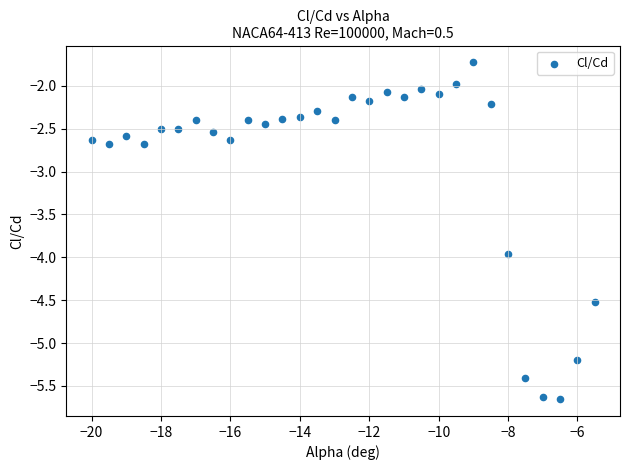

What is the range of Y values (max minus min)?

3.9